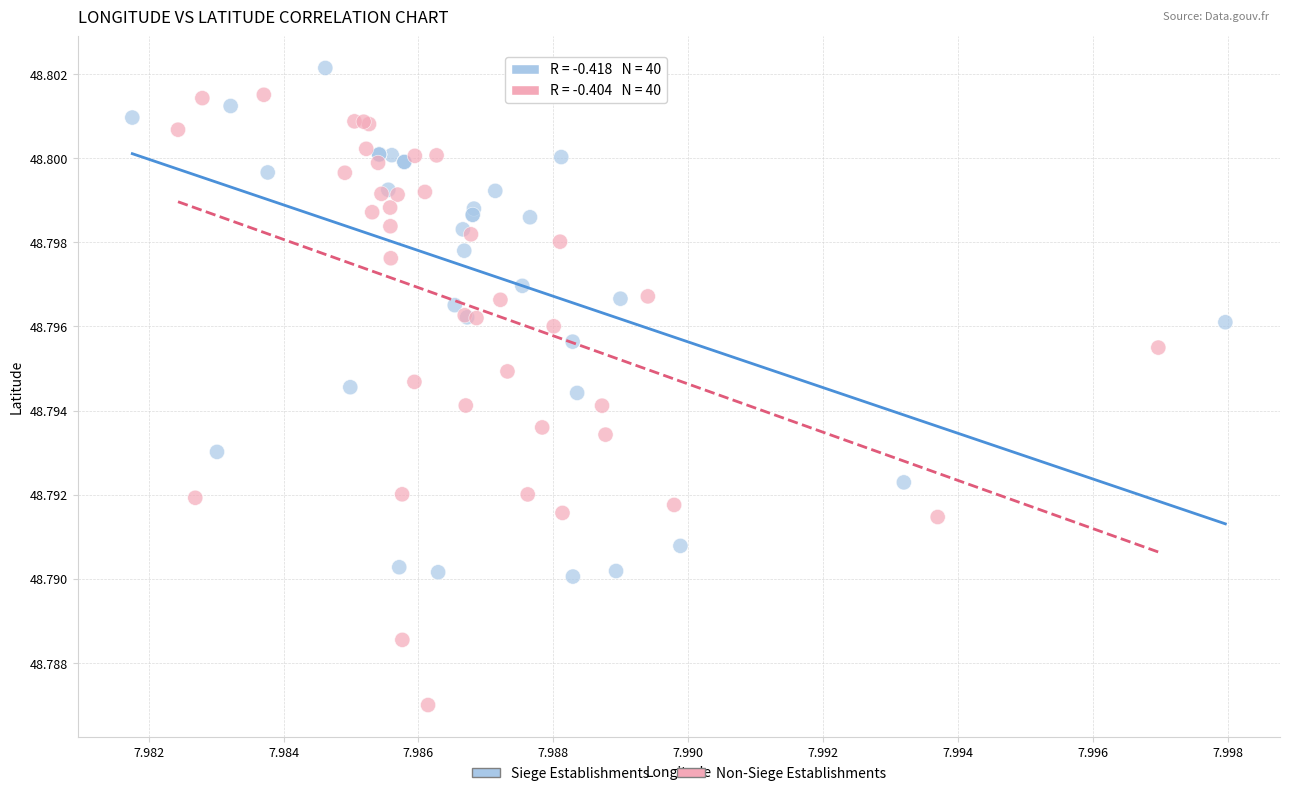

Which series has the widest spread of Y values?

Non-Siege Establishments